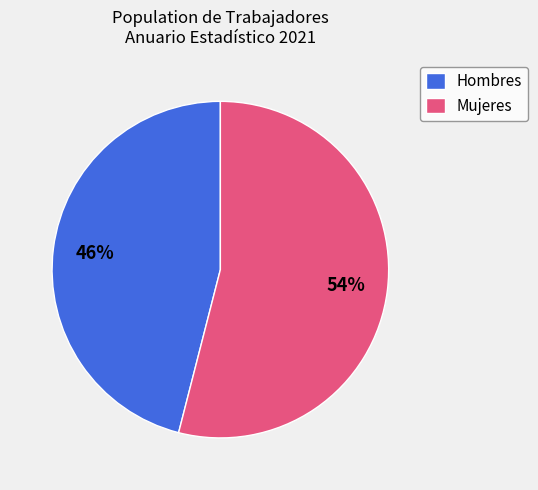

Which category has the biggest portion of the pie?

Mujeres